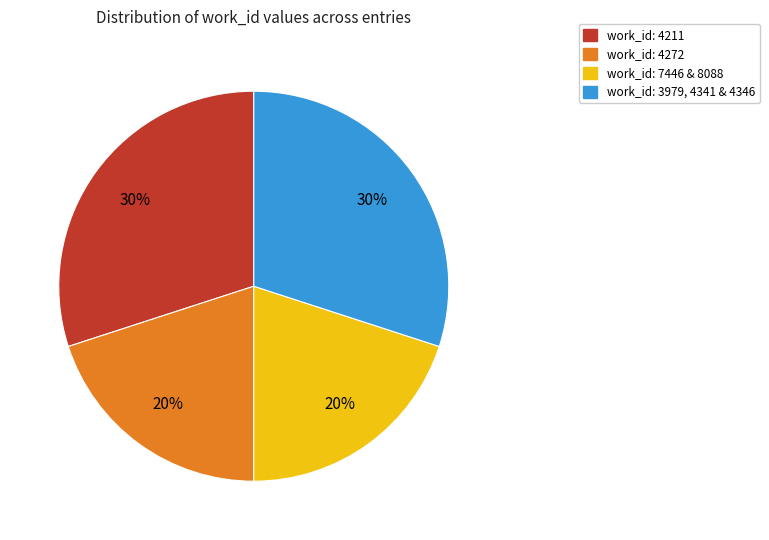

Is there any slice that represents more than half of the pie?

No